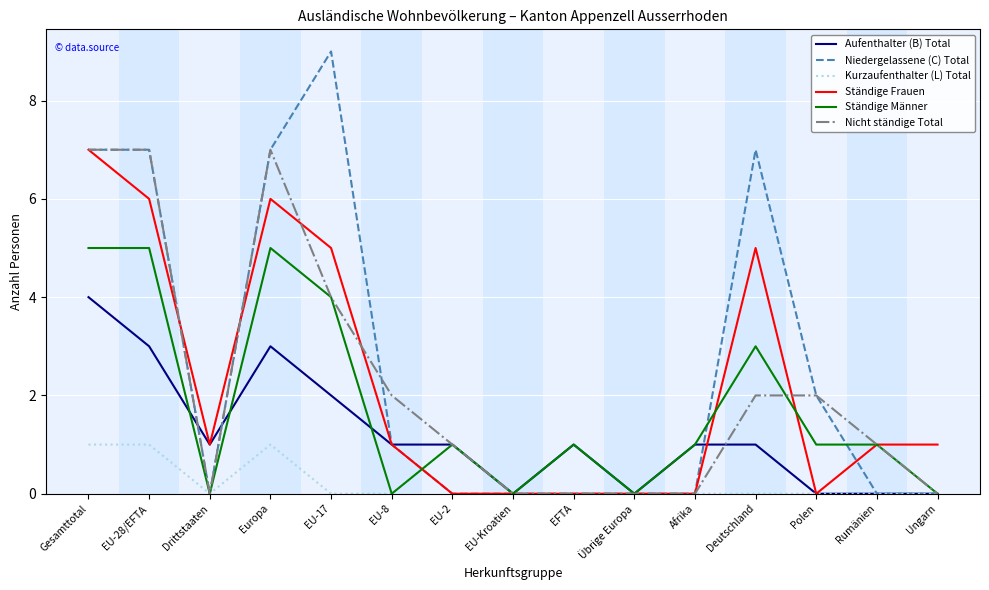

What is the difference between the maximum and minimum values in the Aufenthalter (B) Total series?

4